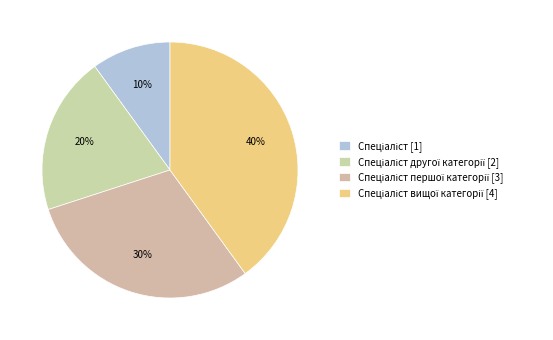

What is the largest slice in the pie chart?

Спеціаліст вищої категорії